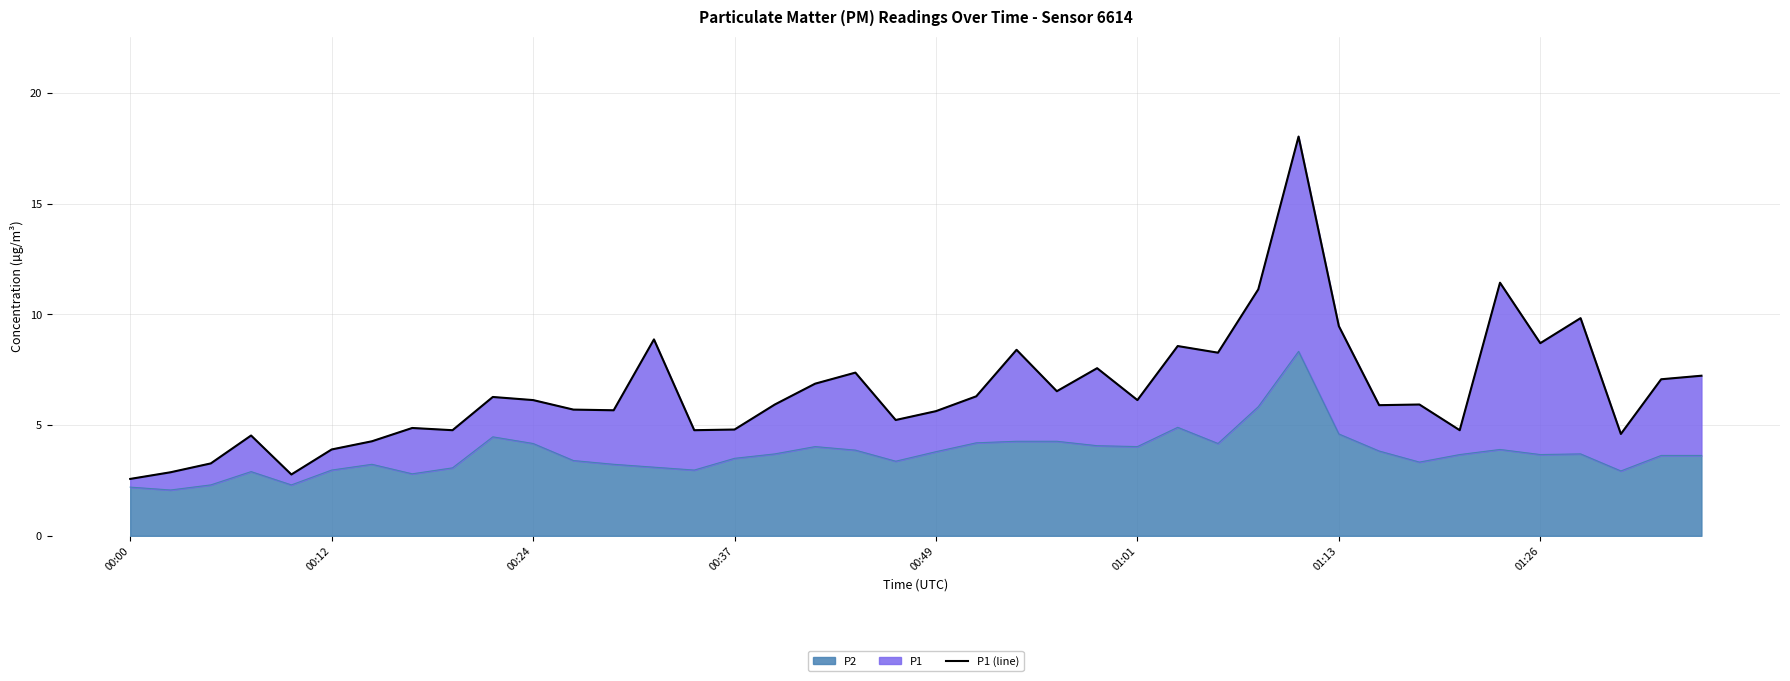

Is it true that P2 equals 2.2 at 00:00?

True